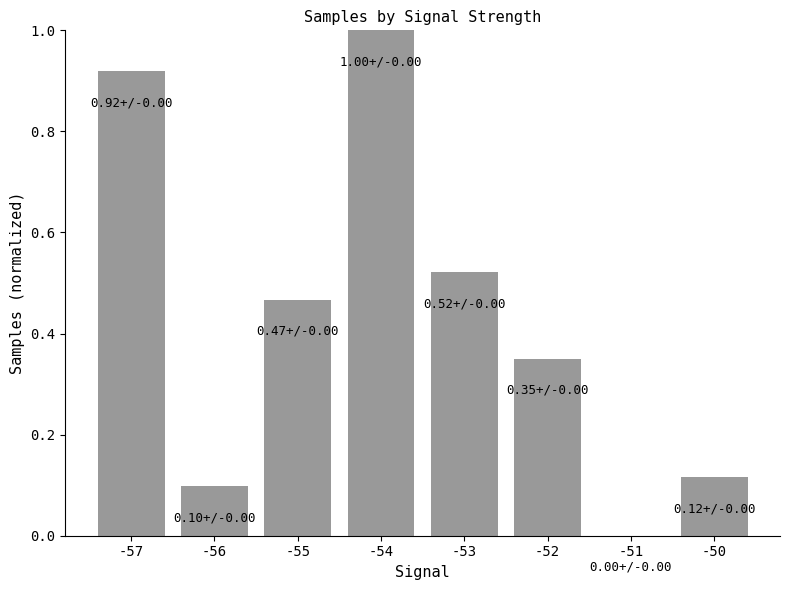

How many categories are shown in the chart?

8